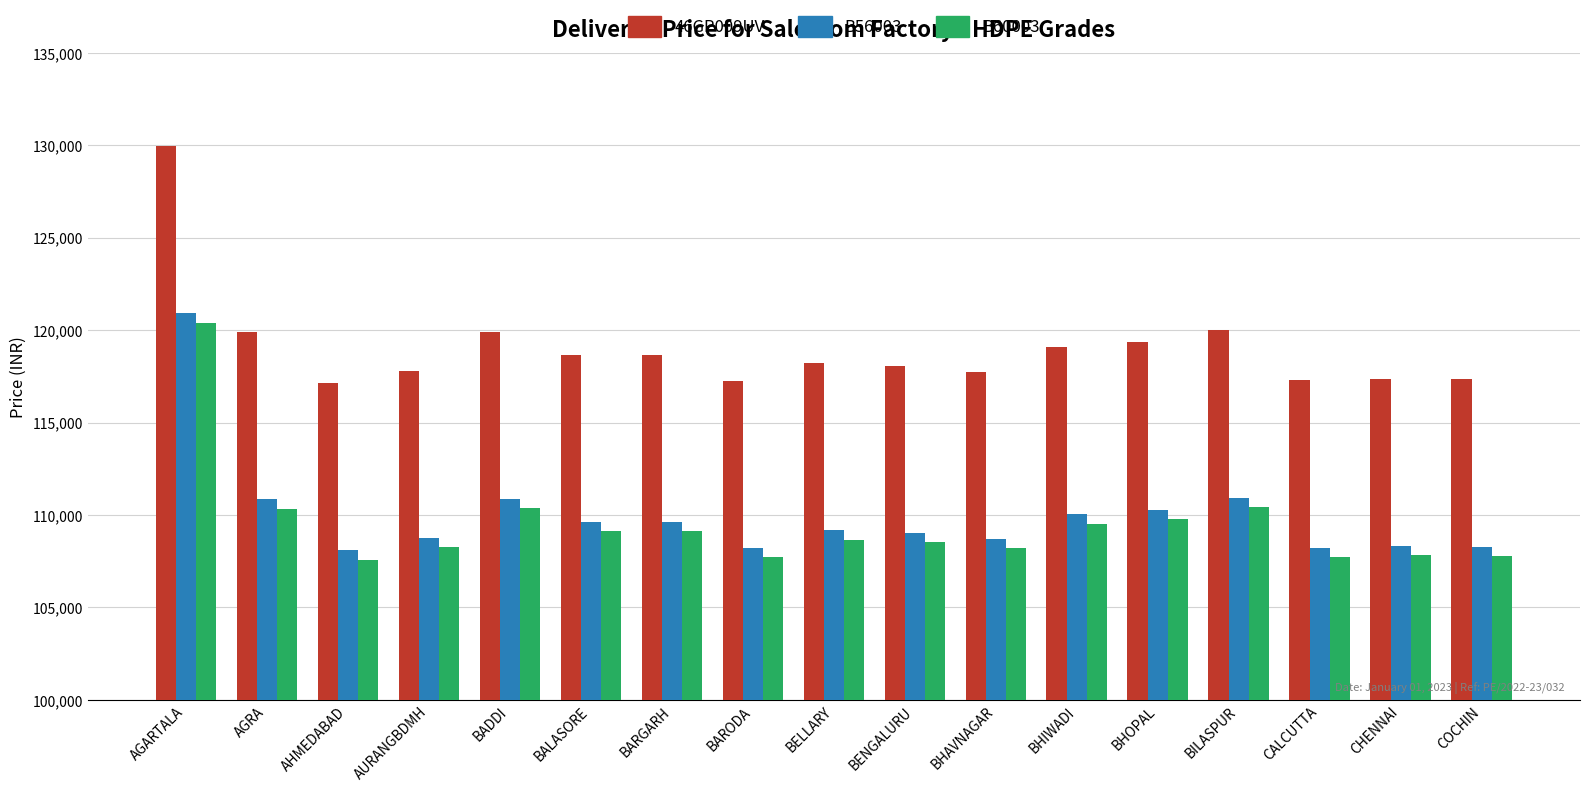

What is the total value across all series at BADDI?

341144